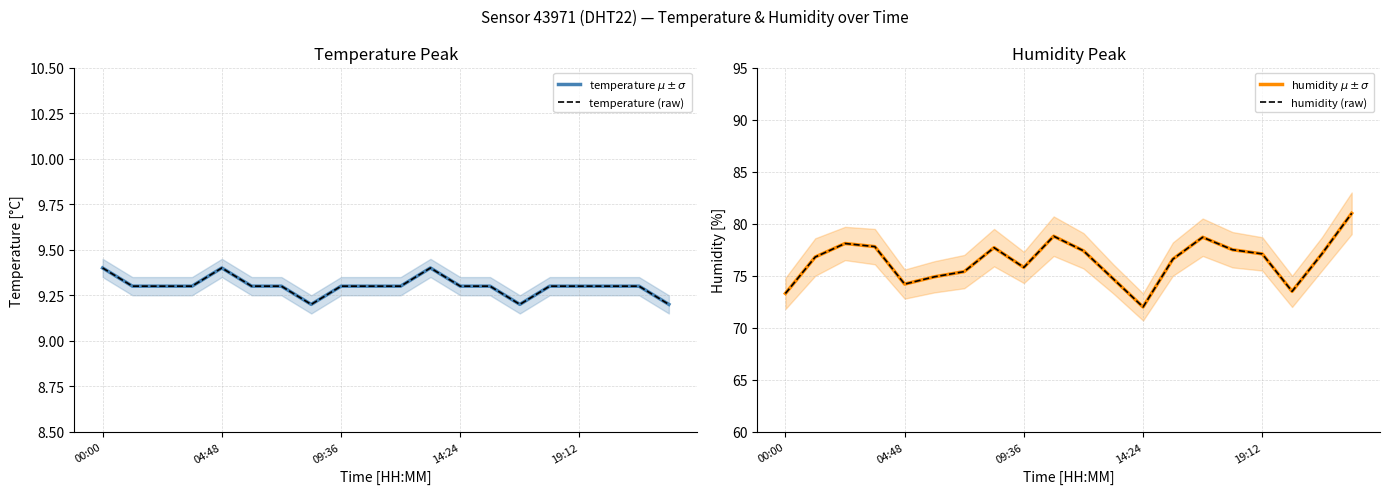

Is the value of humidity $\mu \pm \sigma$ at 18 greater than the value of humidity (raw) at 00:00?

Yes